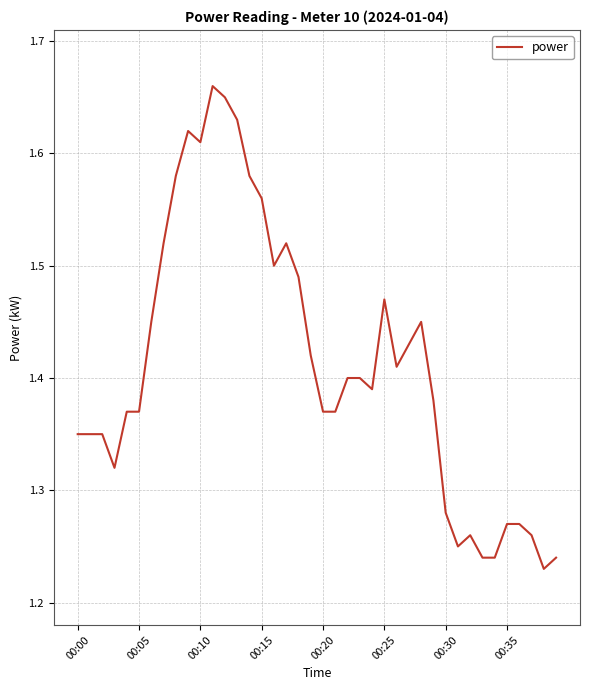

The chart shows a value of 2.3 at 00:30. True or false?

False